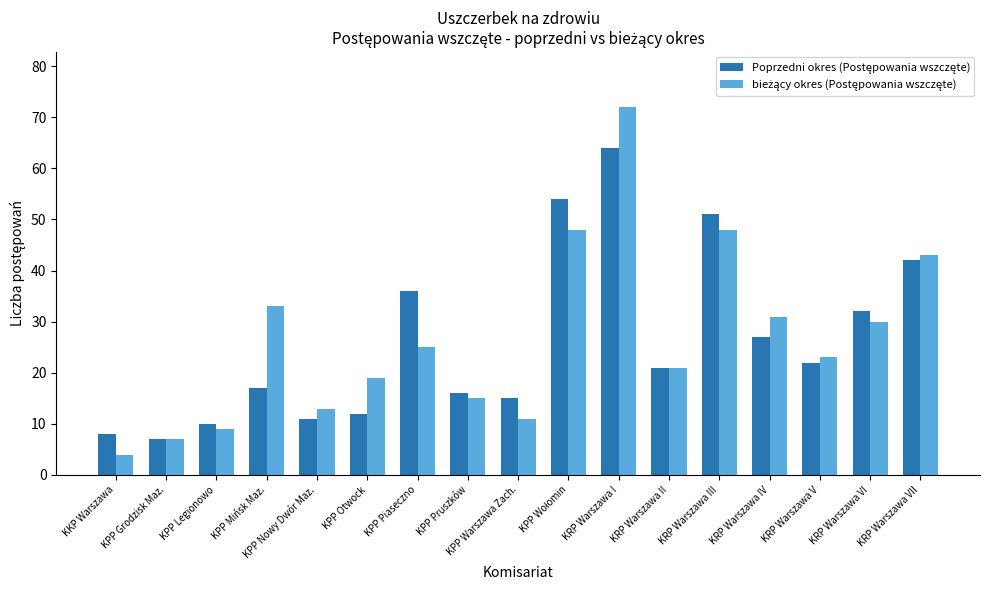

What is the total value across all series at KRP Warszawa V?

45